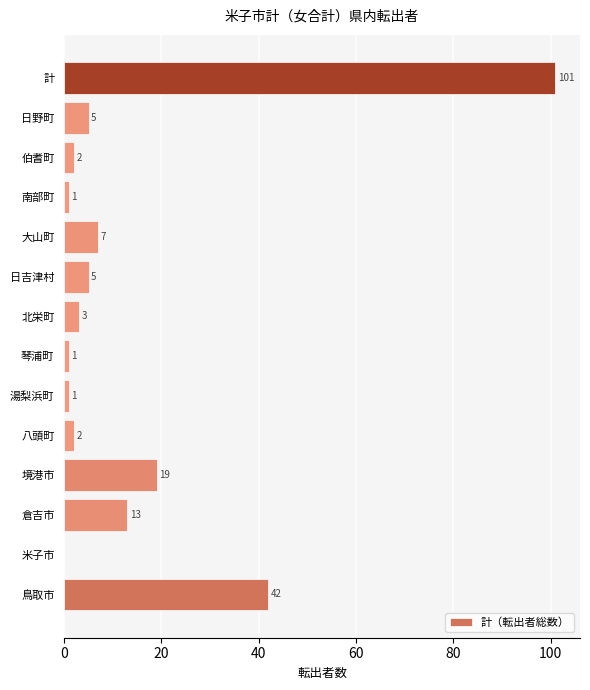

The chart shows a value of 13 at 倉吉市. True or false?

True